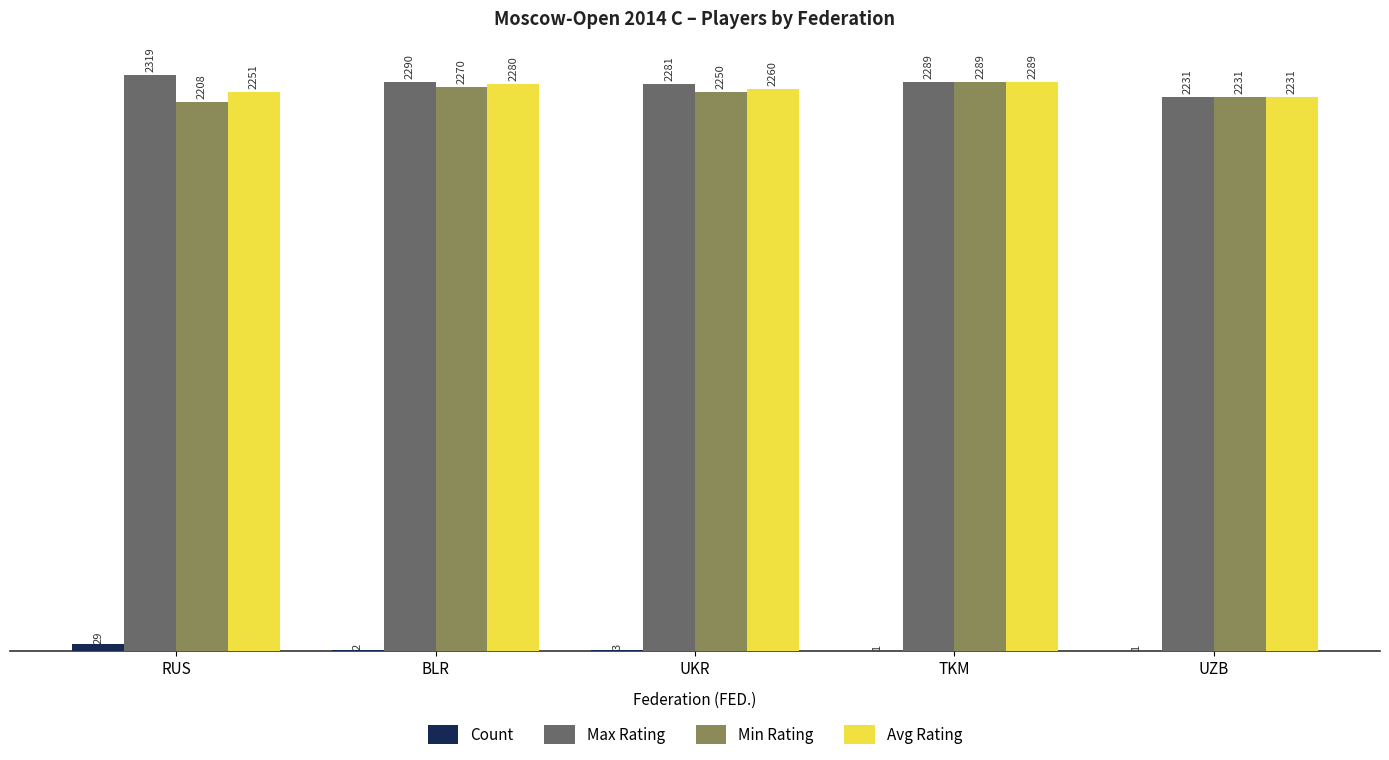

How many groups of bars are there?

5